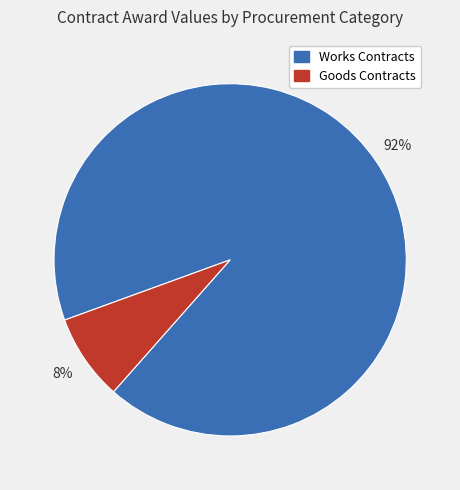

To the nearest percent, what is the average slice percentage?

50%